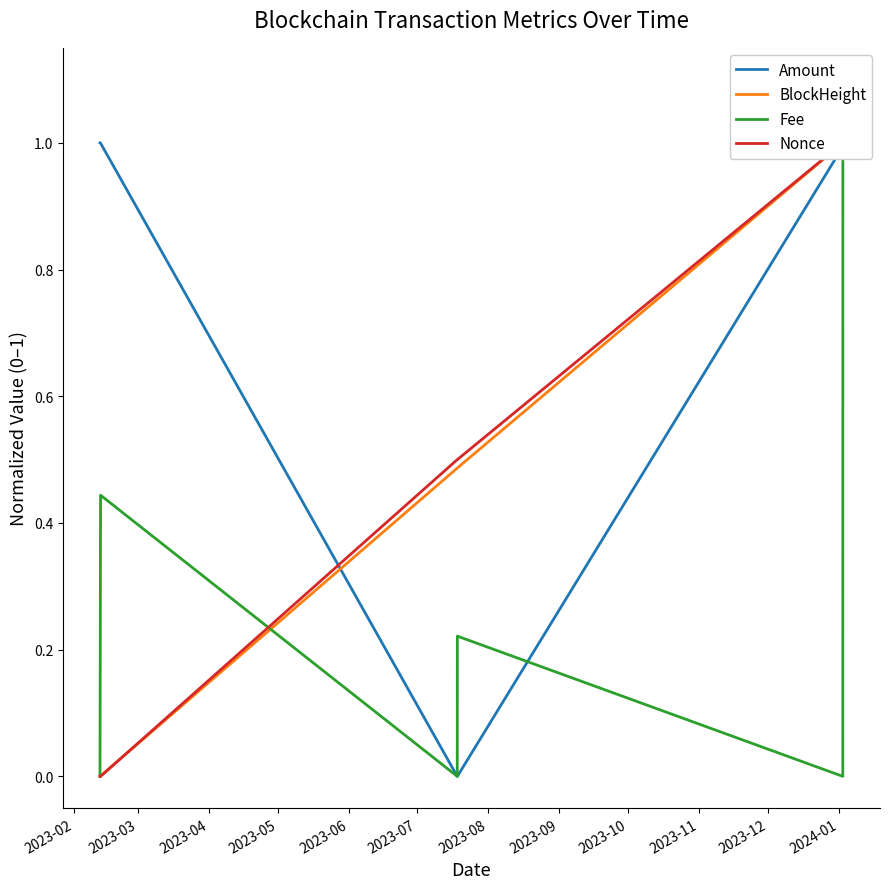

How many intersections are there between BlockHeight and Fee?

1